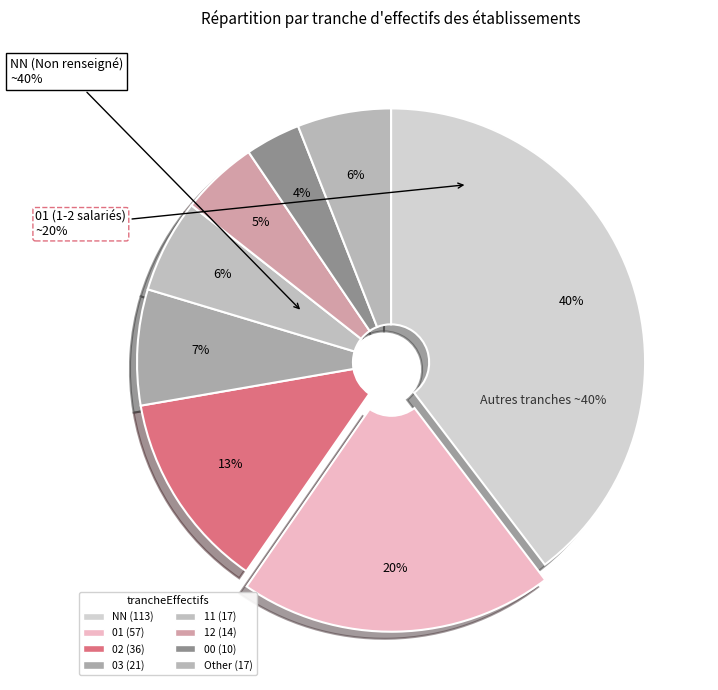

To the nearest percent, what percentage of the pie is 11?

6%